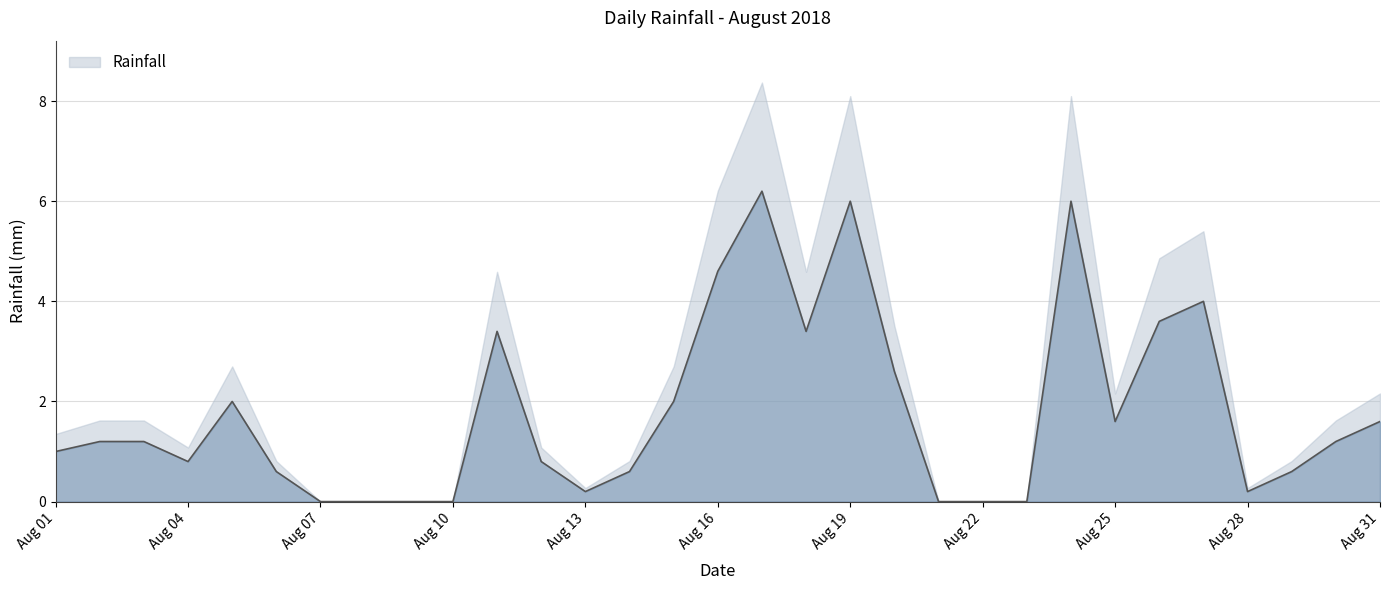

Which category has the highest value across all series?

2018-08-17